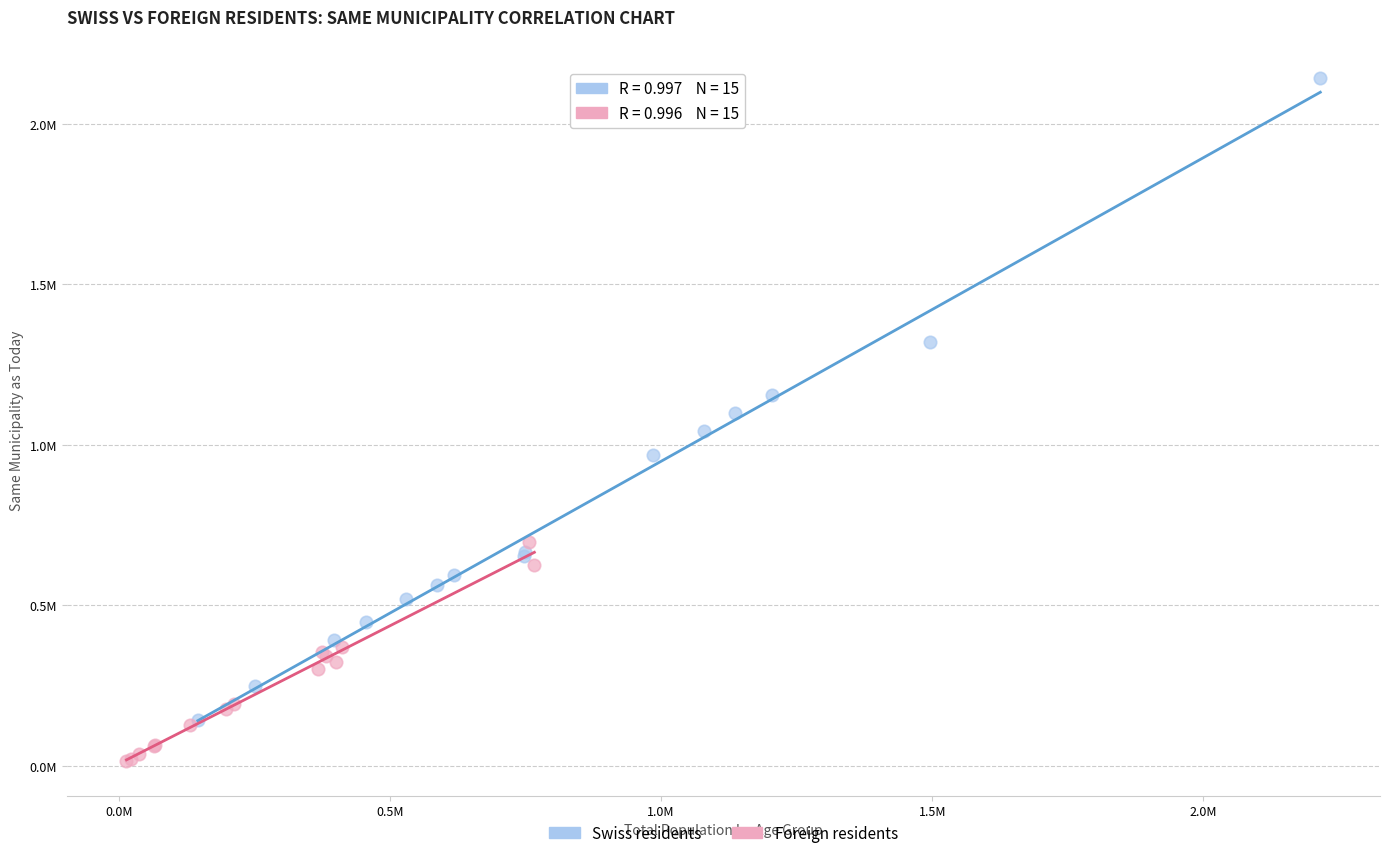

Which series reaches the maximum Y coordinate?

Swiss residents